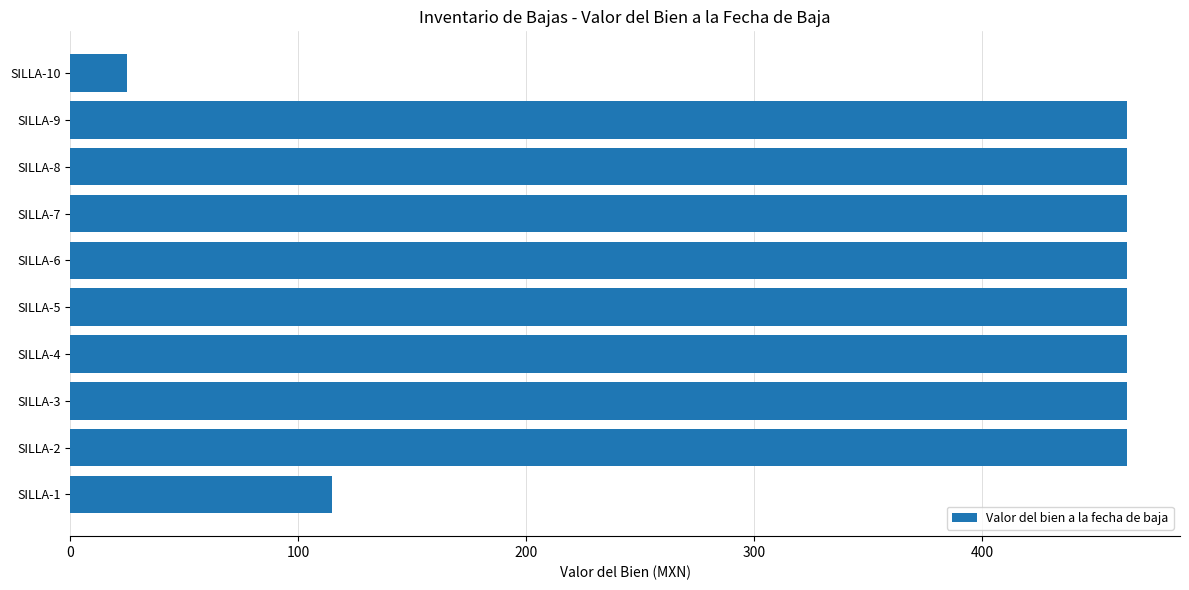

Count the number of categories in the chart.

10